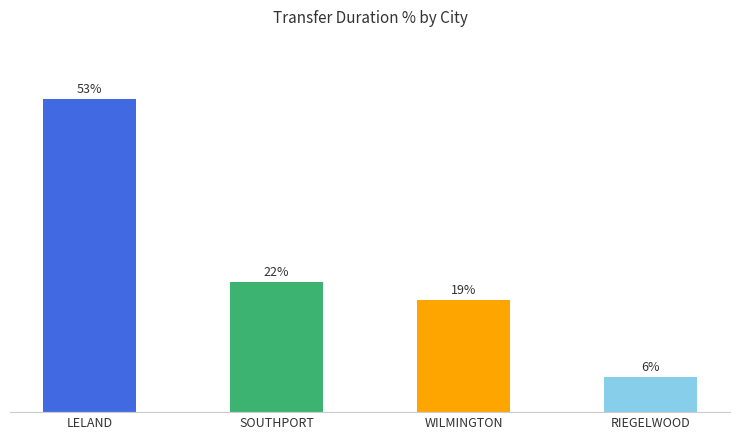

At which label does the data first exceed 22?

LELAND